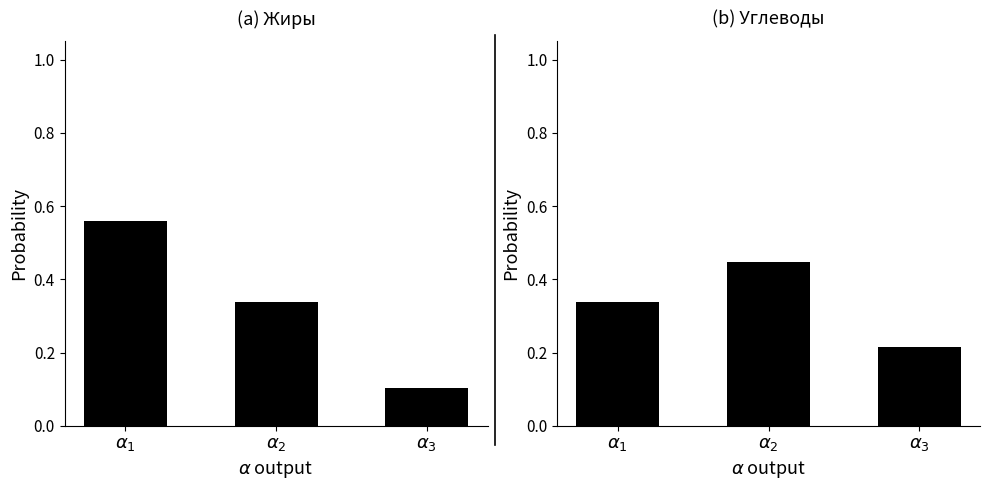

What value does the Жиры, г series have at $\alpha_3$?

0.1